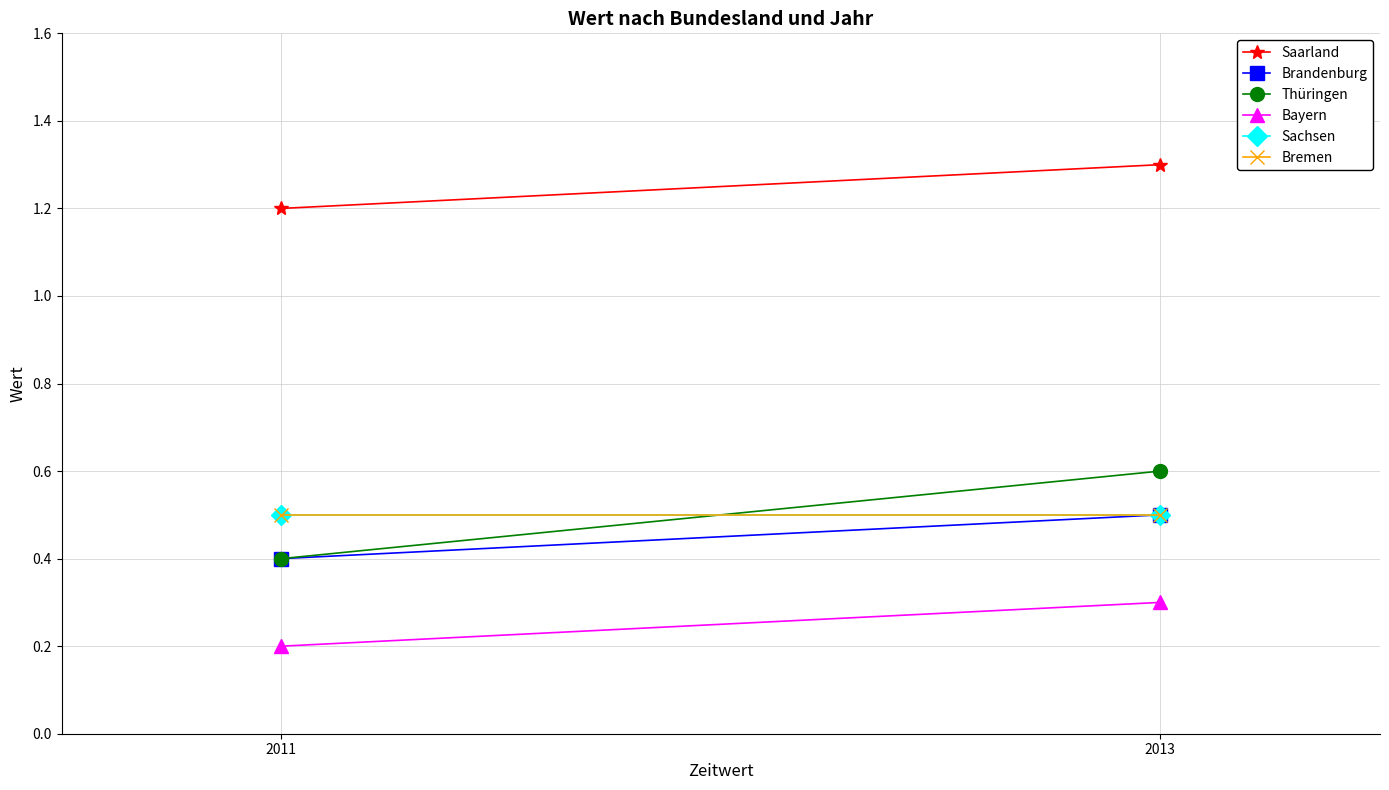

The value of Brandenburg at 2011 is 0.4. True or false?

True